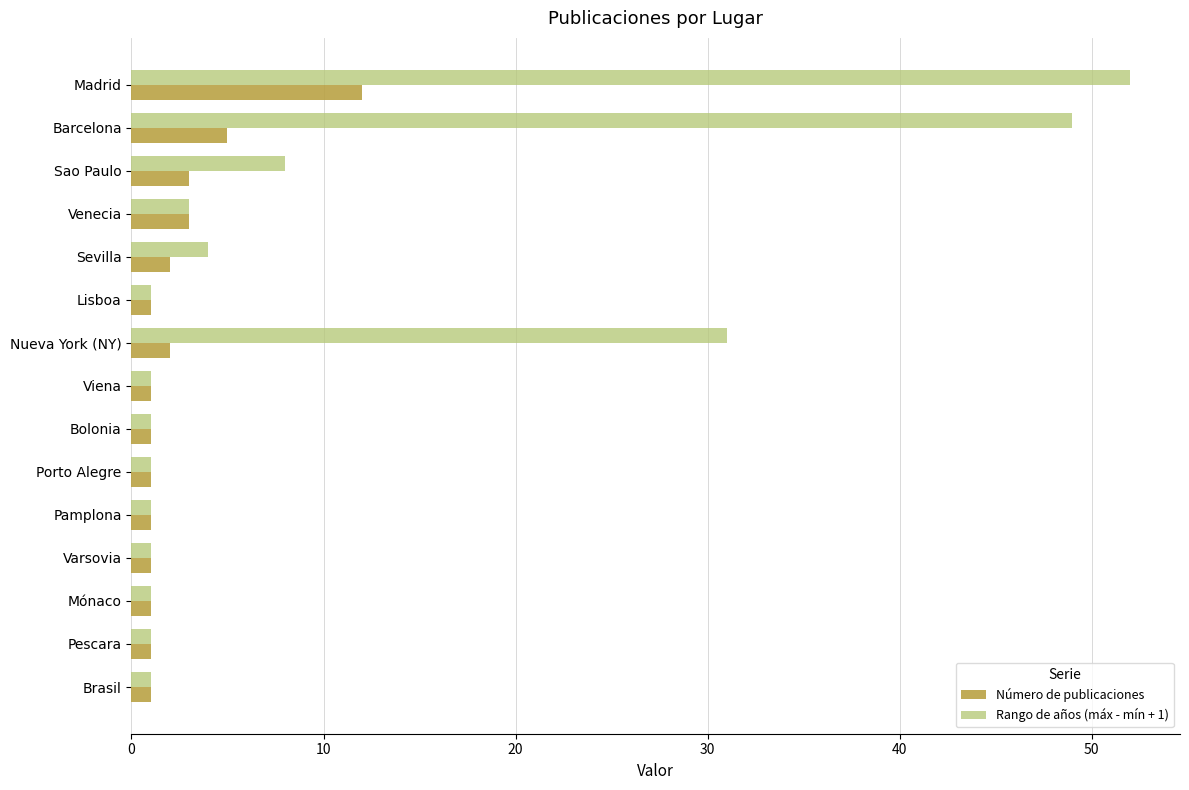

The Número de publicaciones series shows 5 at Barcelona. True or false?

True